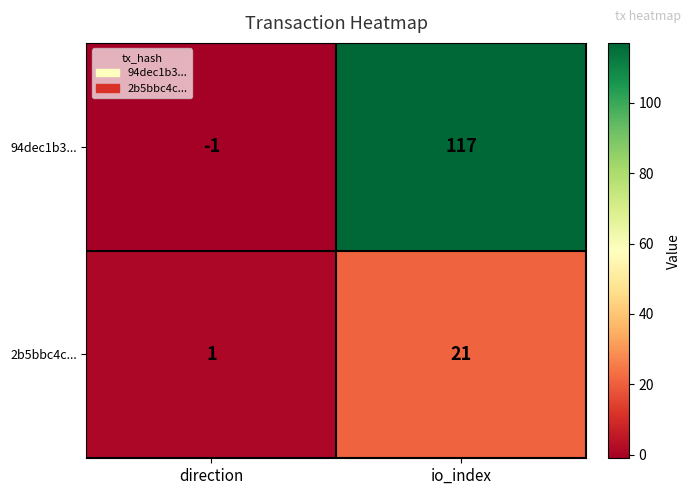

At io_index, list the series in order from largest to smallest.

94dec1b3..., 2b5bbc4c...